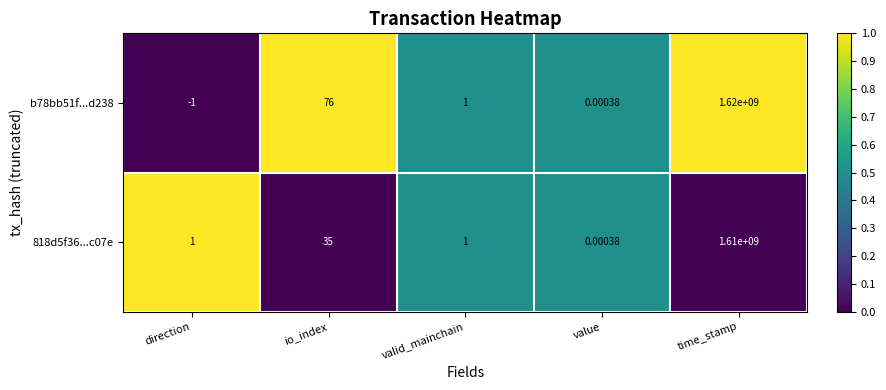

At which category is the sum across all series the highest?

time_stamp